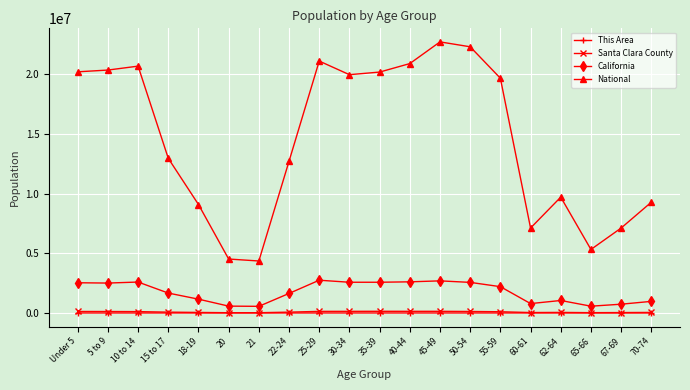

What is the difference between the highest and lowest values at 5 to 9?

20348473